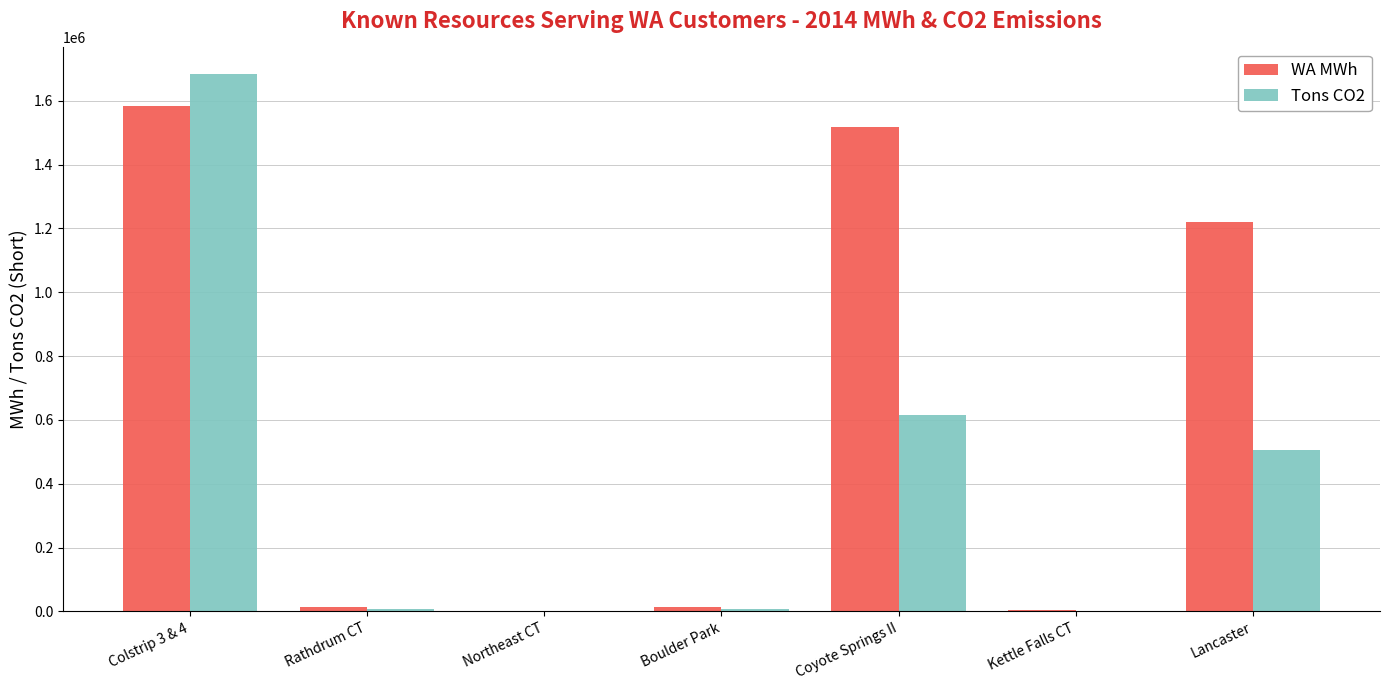

Is the value of WA MWh at Coyote Springs II greater than the value of Tons CO2 at Boulder Park?

Yes